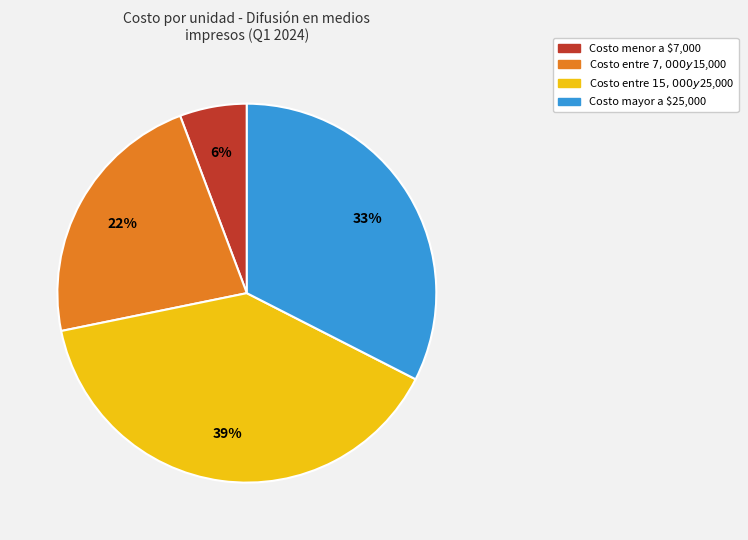

Does any single category account for the majority?

No